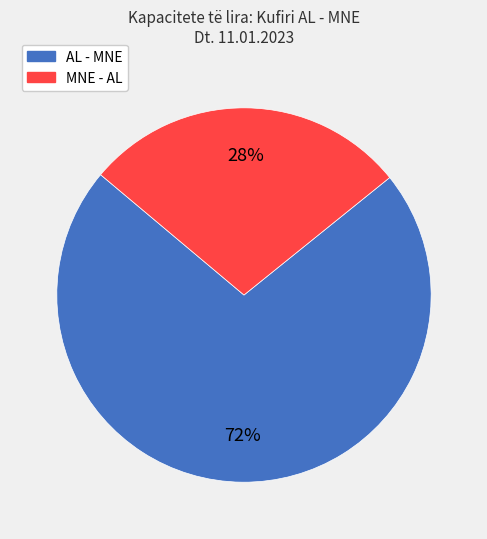

Approximately how many times larger is the value at AL - MNE compared to MNE - AL?

2.6